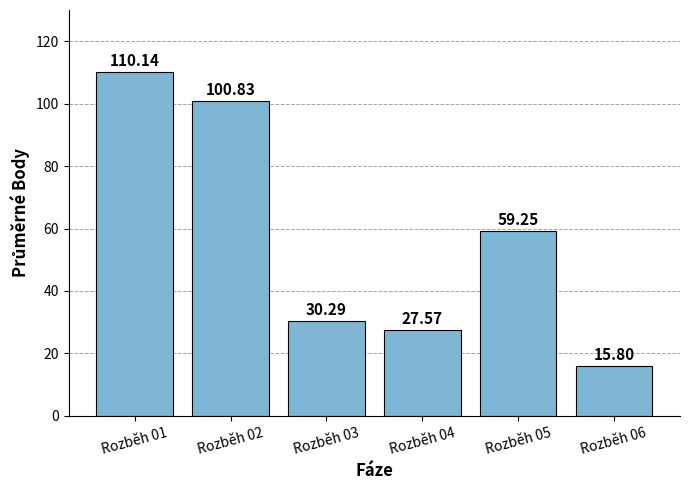

What is the ratio of the value at Rozběh 02 to the value at Rozběh 04?

3.7